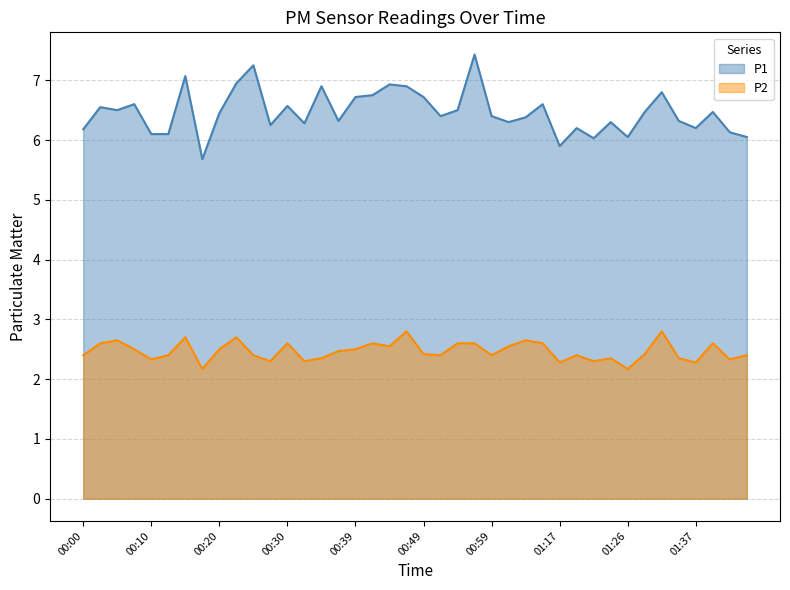

In P2, how many points are lower than both neighbors (excluding endpoints)?

12